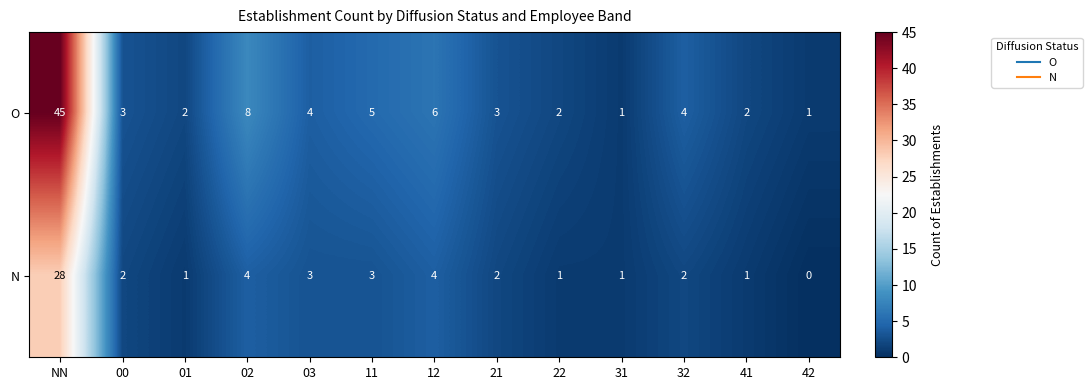

Which series has the largest range (max minus min)?

O